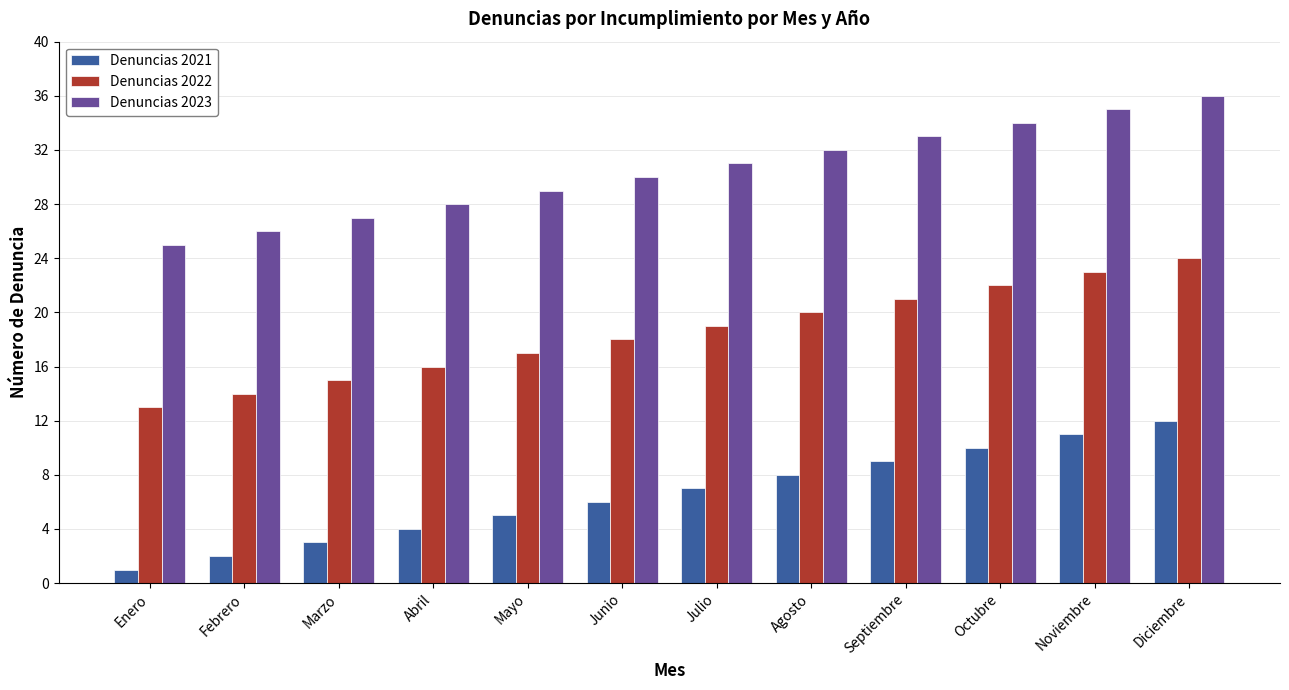

At which category does the chart reach its peak across all series?

Diciembre